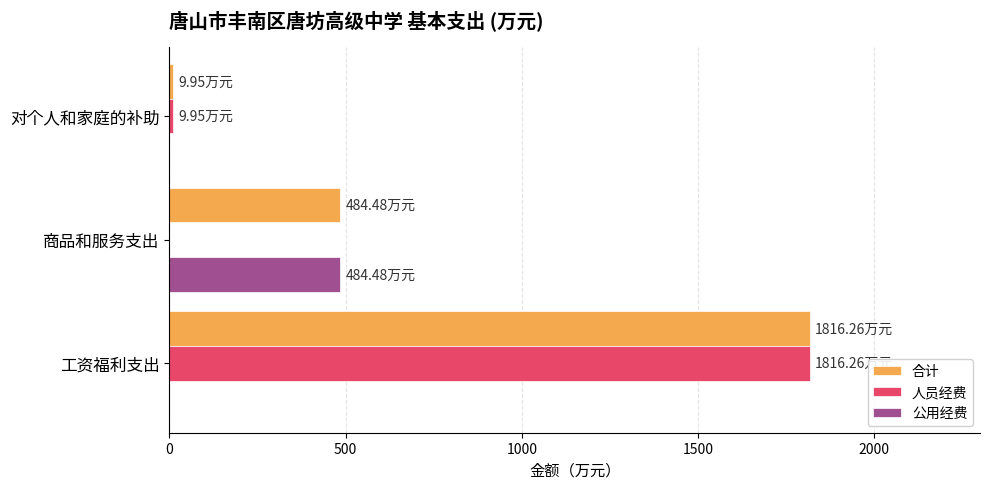

At which label does 公用经费 reach its peak?

商品和服务支出